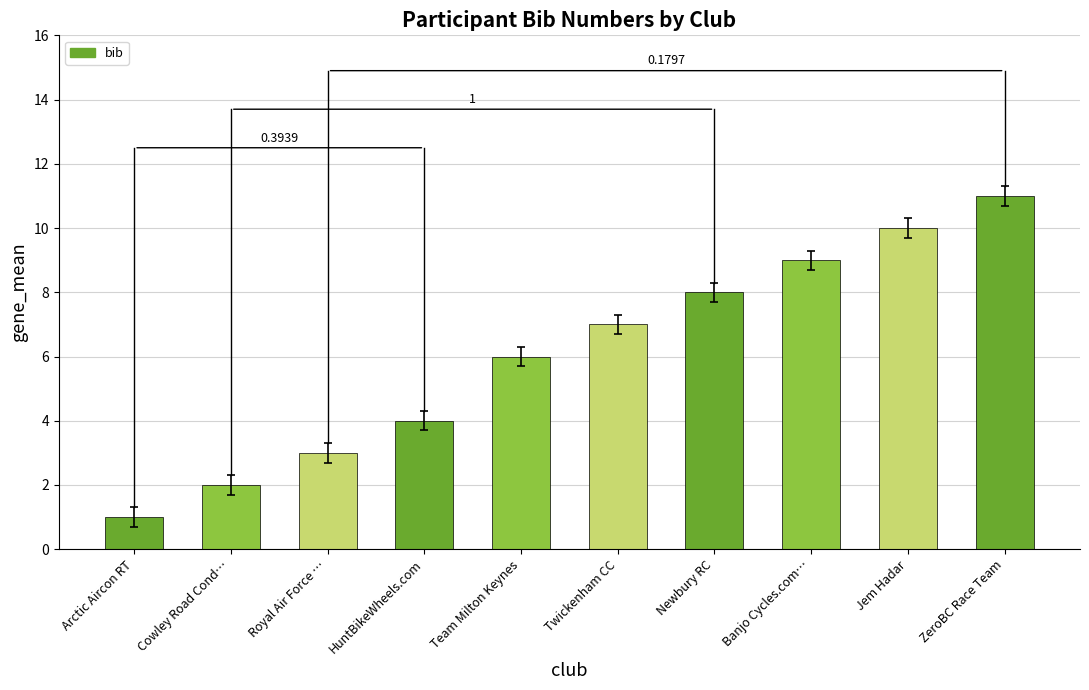

Rank the categories by value from lowest to highest.

Arctic Aircon RT, Cowley Road Cond…, Royal Air Force …, HuntBikeWheels.com, Team Milton Keynes, Twickenham CC, Newbury RC, Banjo Cycles.com…, Jem Hadar, ZeroBC Race Team